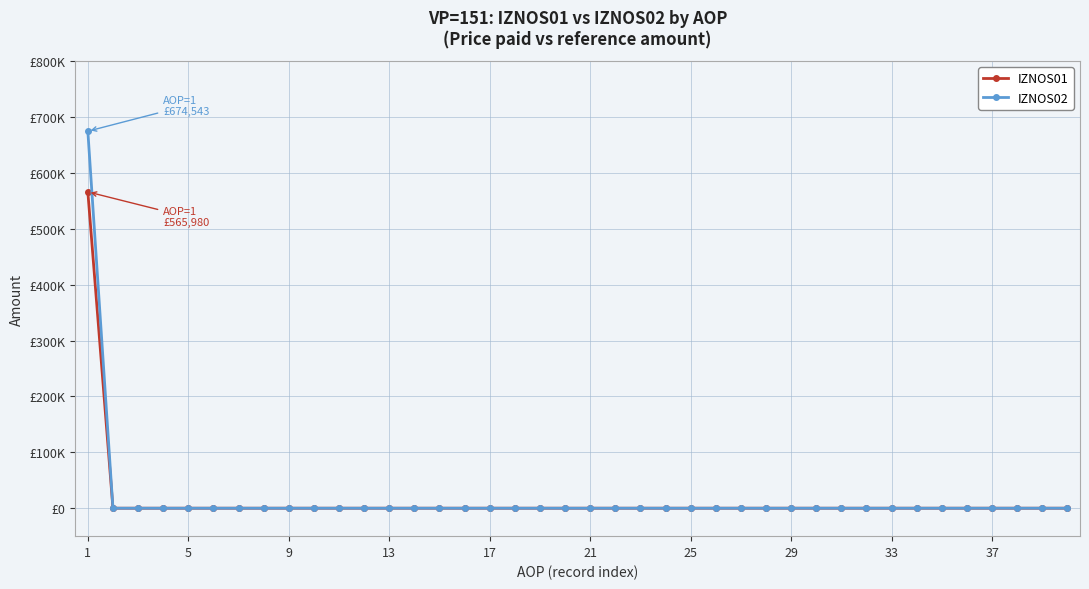

Is this an area chart (filled region under the line)?

No